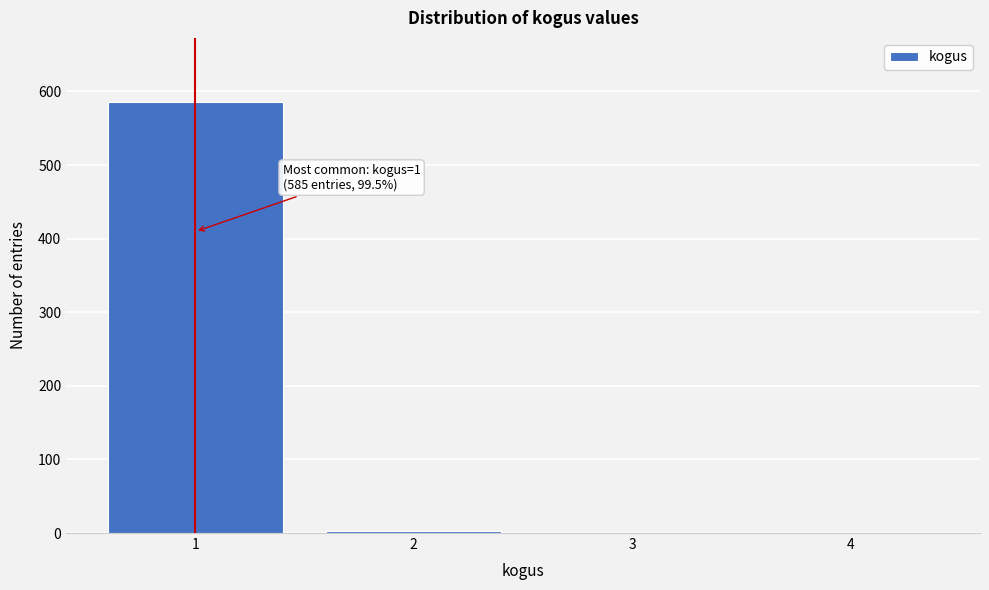

Over which range of the x-axis is the bar tallest?

0.5 to 1.5